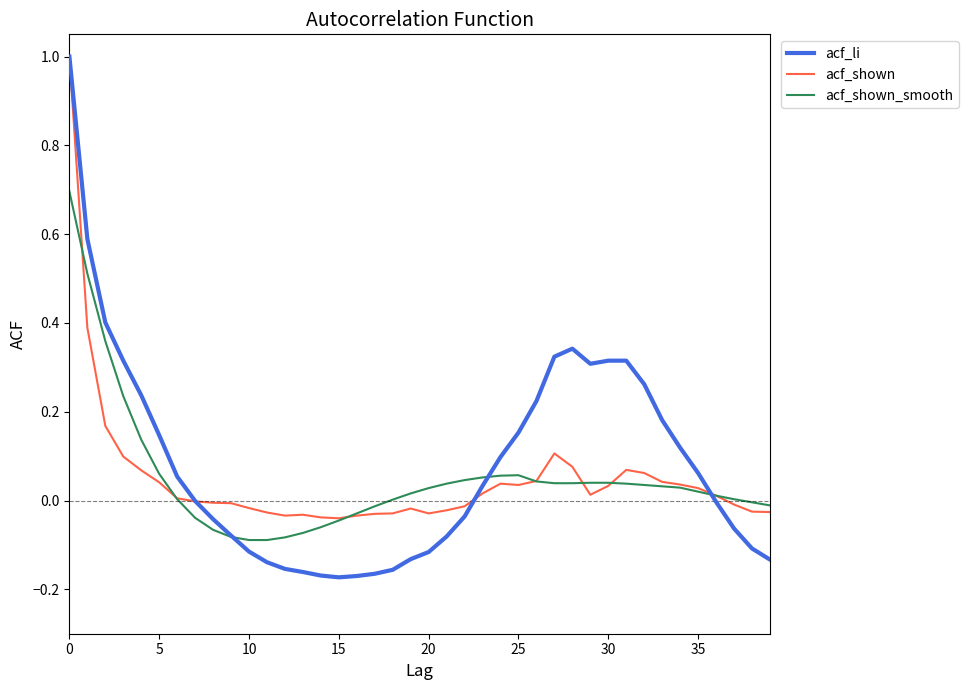

What is the maximum value shown in the chart?

1.0